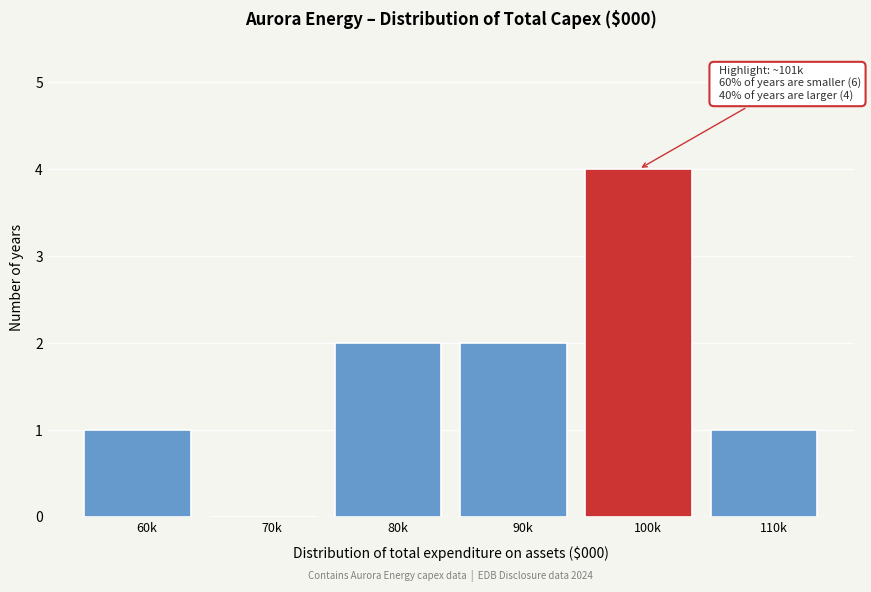

Reading right to left, what are all the values shown in this chart?

110k=1	100k=4	90k=2	80k=2	70k=0	60k=1